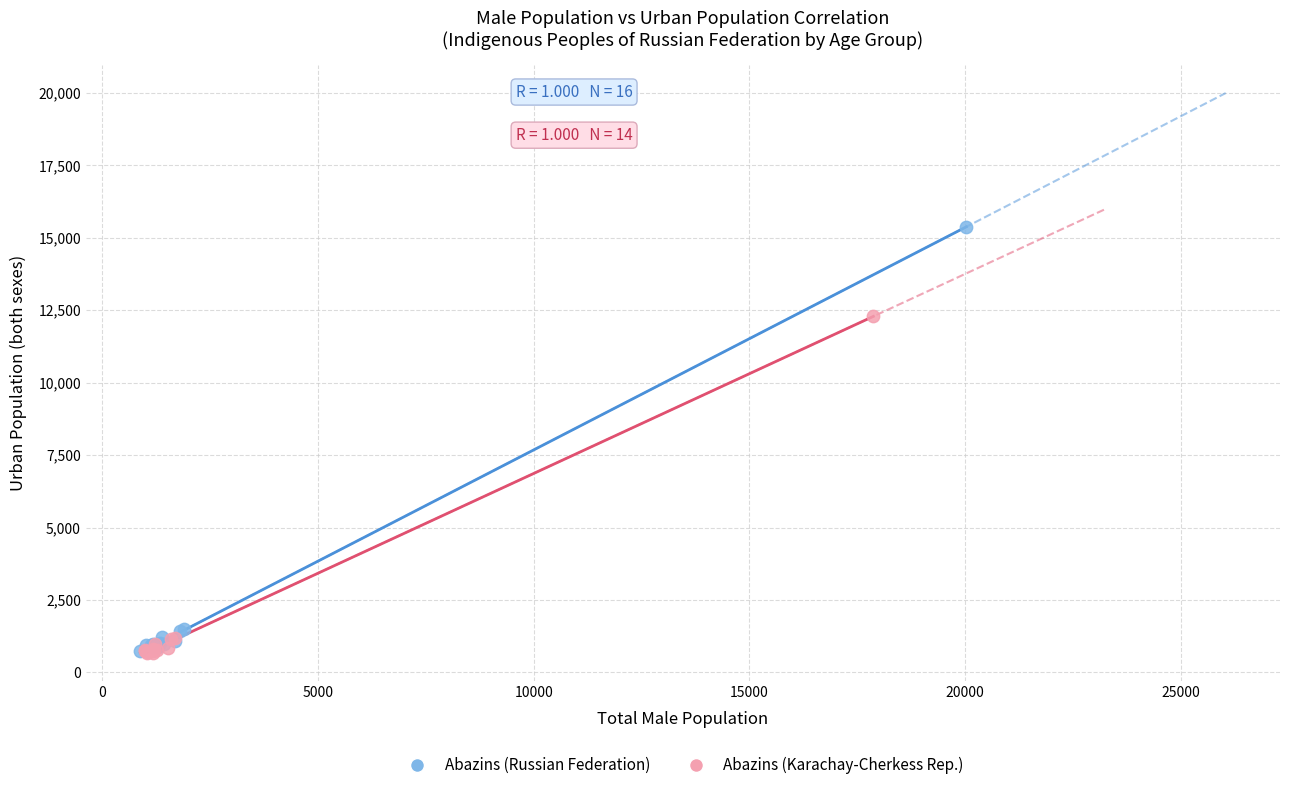

Which series has the largest Y range (max minus min)?

Abazins (Russian Federation)